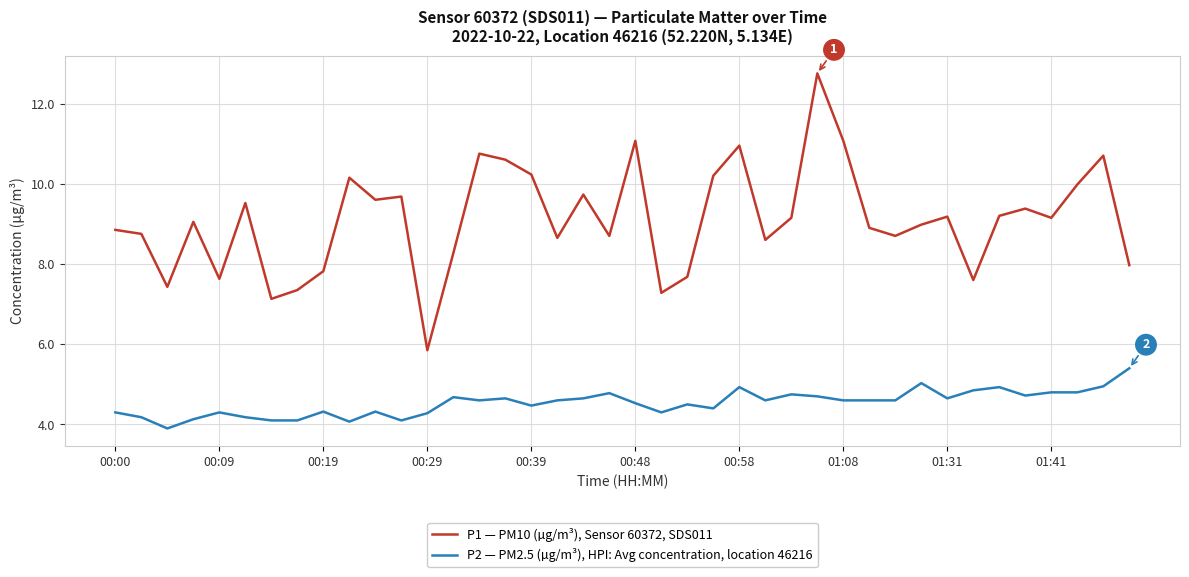

What is the difference between the maximum and minimum values in the P1 — PM10 (µg/m³), Sensor 60372, SDS011 series?

6.9